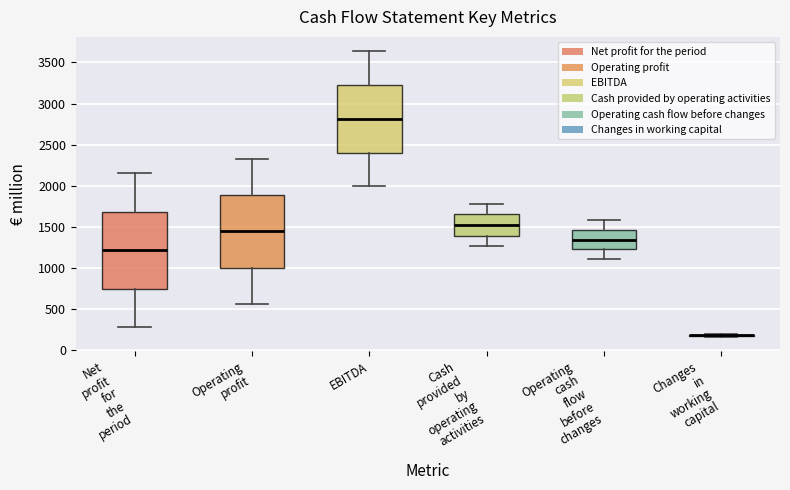

Reading left to right, read every box against the y-axis: the position of its median line, the range the box covers, and the ends of its whiskers. The values are not printed on the chart, so give them approximately, as read against the axis.

Net profit for the period: median 1200, box 750 to 1700, whiskers 300 to 2150
Operating profit: median 1450, box 1000 to 1900, whiskers 550 to 2350
EBITDA: median 2800, box 2400 to 3250, whiskers 2000 to 3650
Cash provided by operating activities: median 1500, box 1400 to 1650, whiskers 1250 to 1800
Operating cash flow before changes: median 1350, box 1200 to 1450, whiskers 1100 to 1600
Changes in working capital: box collapsed to a line at 200, whiskers 150 to 200